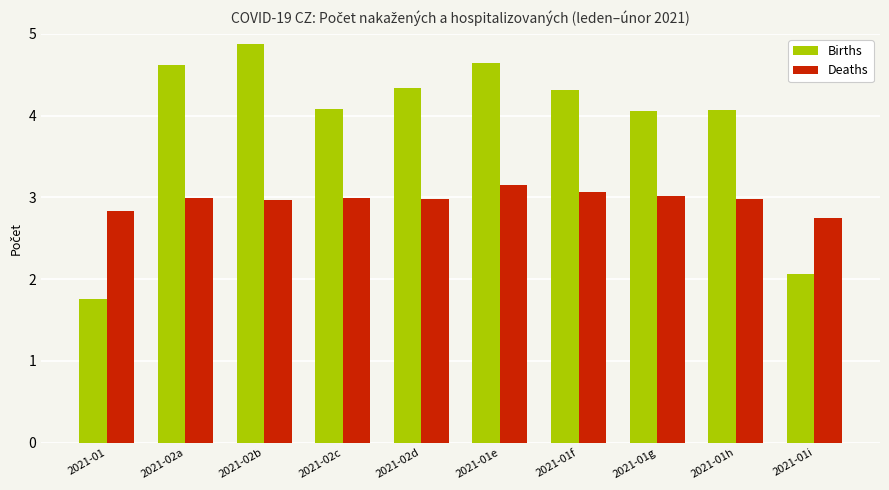

Reading left to right, extract all data points from this chart.

Births: 2021-01=1.8	2021-02a=4.6	2021-02b=4.9	2021-02c=4.1	2021-02d=4.3	2021-01e=4.6	2021-01f=4.3	2021-01g=4.1	2021-01h=4.1	2021-01i=2.1
Deaths: 2021-01=2.8	2021-02a=3.0	2021-02b=3.0	2021-02c=3.0	2021-02d=3.0	2021-01e=3.1	2021-01f=3.1	2021-01g=3.0	2021-01h=3.0	2021-01i=2.8